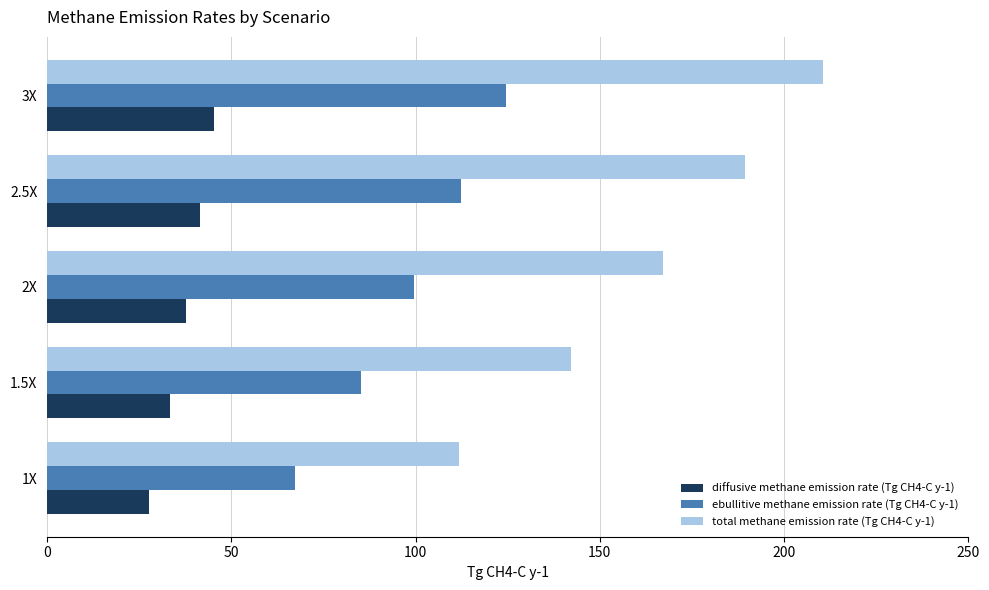

What is the minimum value shown in the chart?

27.7